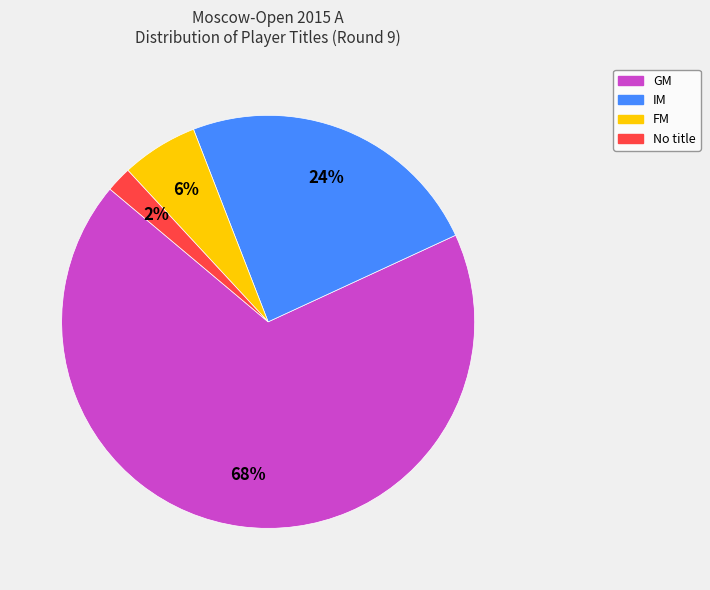

To the nearest percent, what is the difference between the largest and smallest slice percentages?

66%